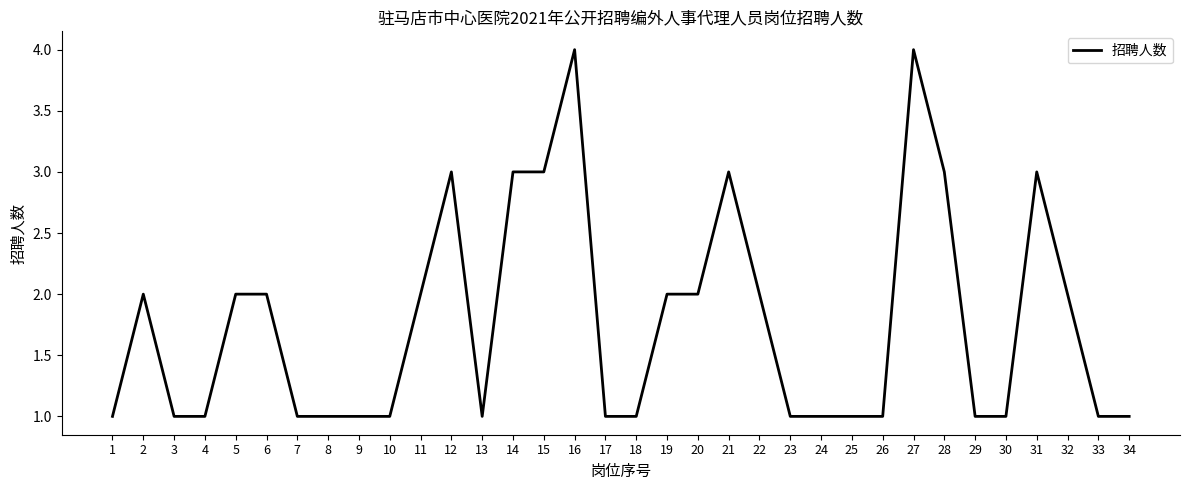

What is the sum of the values at 16 and 5?

6